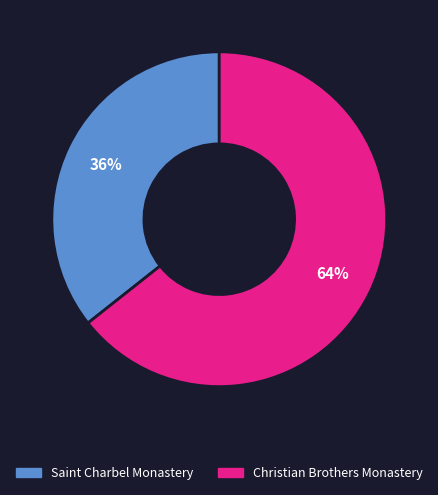

Which has a higher value, Christian Brothers Monastery or Saint Charbel Monastery?

Christian Brothers Monastery